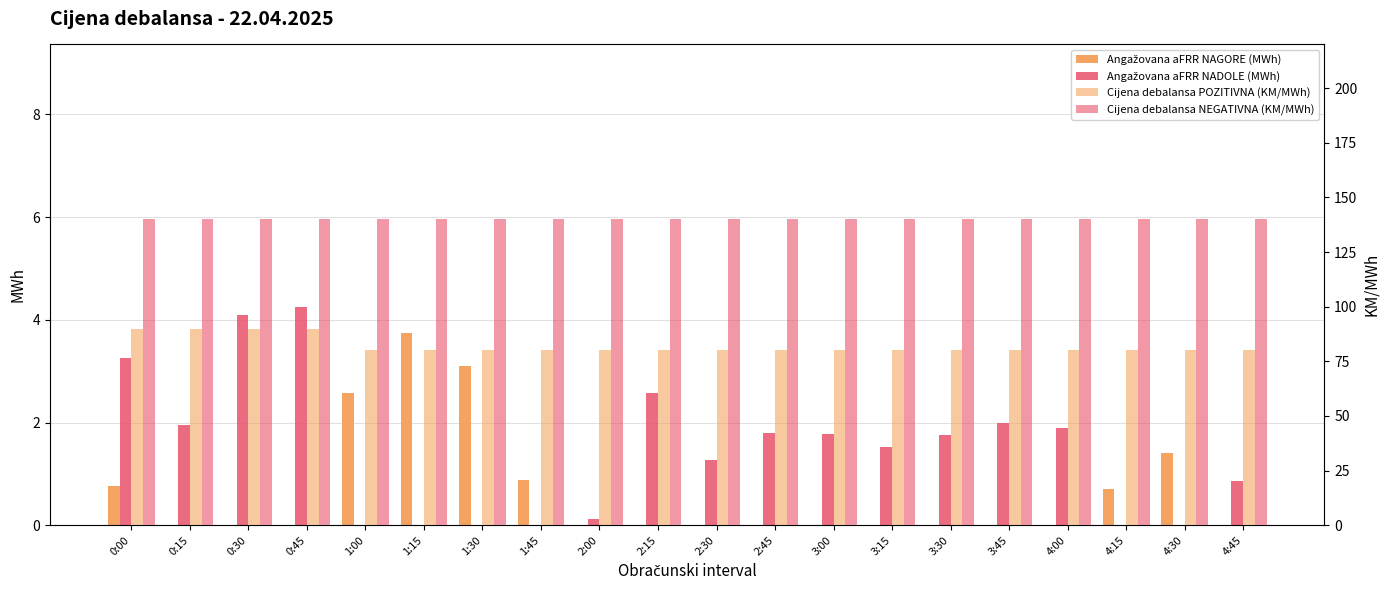

What position from the left is 1:00?

5